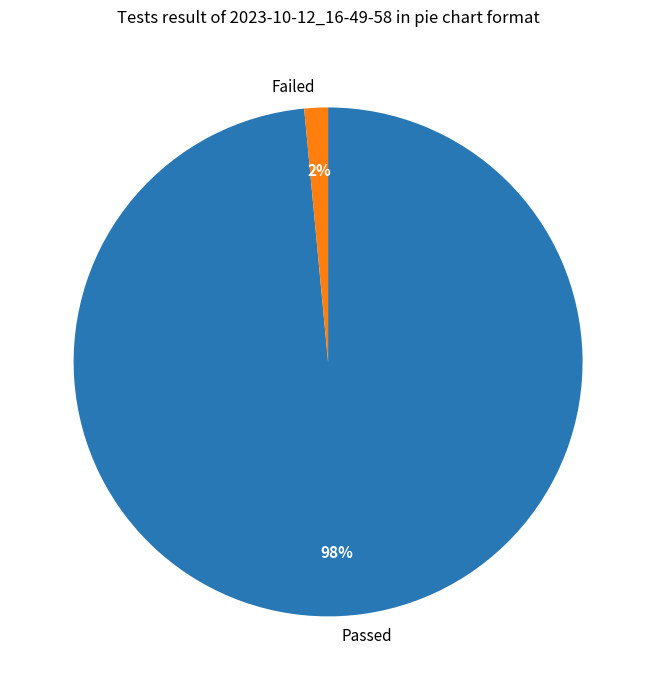

Is it true that Failed is 1% of the pie?

True